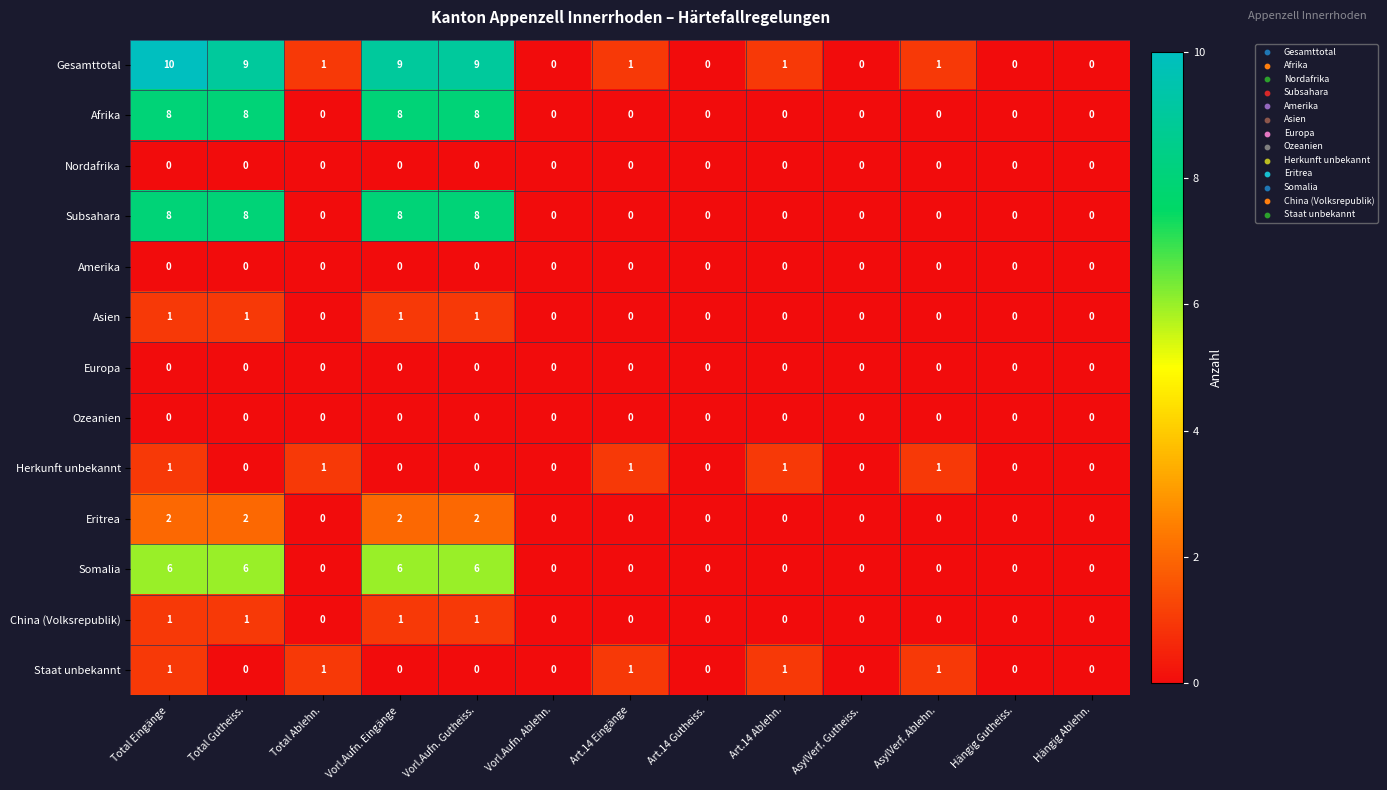

Which category has the highest value across all series?

Total Eingänge